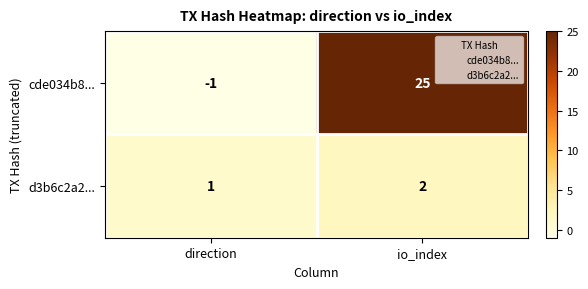

Which series has the largest total across all categories?

cde034b8...